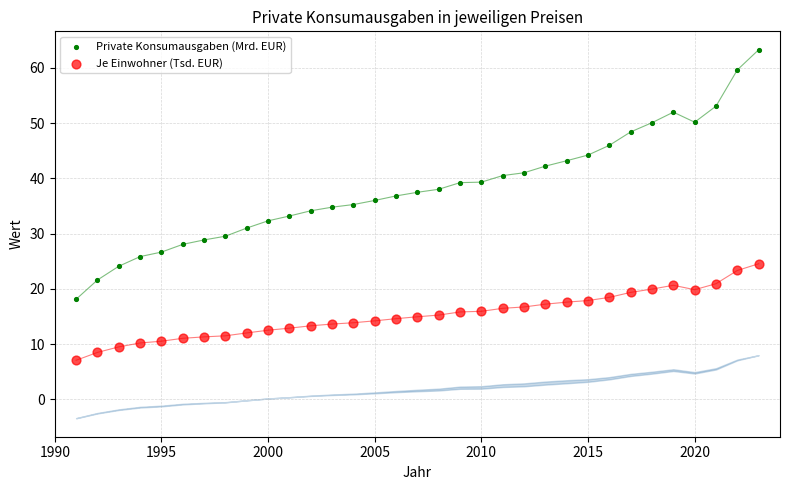

What are all the series names shown in the legend?

Private Konsumausgaben (Mrd. EUR), Je Einwohner (Tsd. EUR)